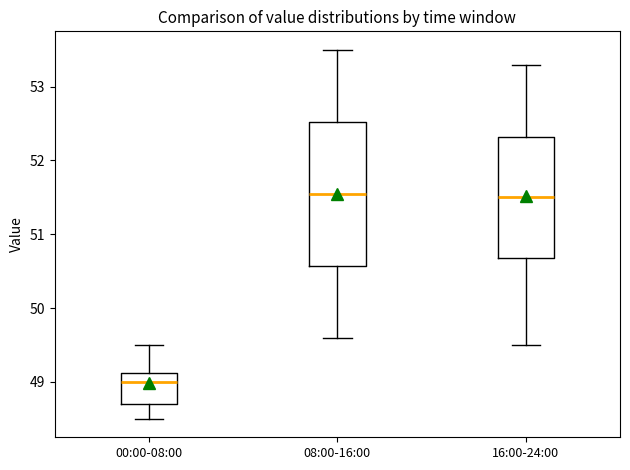

Which box is the tallest, from its lower edge to its upper edge?

08:00-16:00